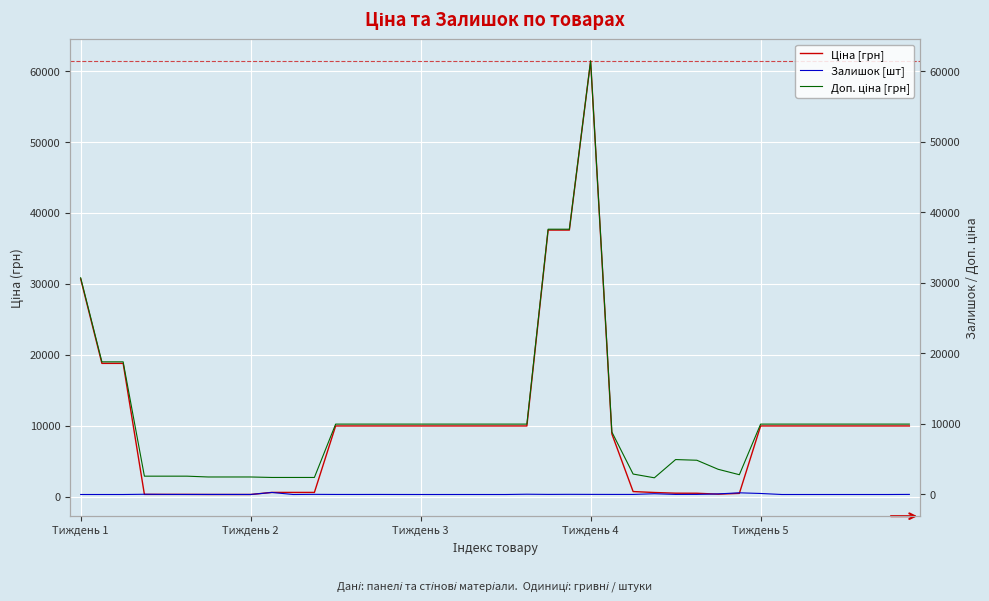

At which label is Залишок [шт] closest to 144?

Тиждень 5